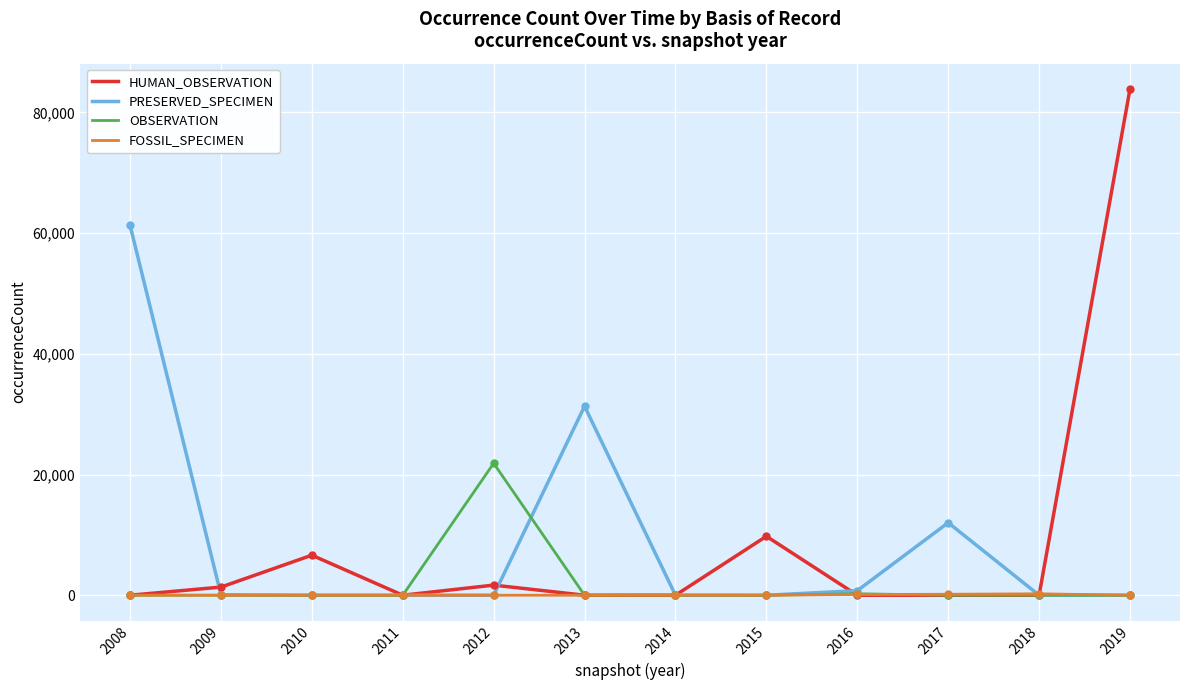

What are all the series names shown in the legend?

HUMAN_OBSERVATION, PRESERVED_SPECIMEN, OBSERVATION, FOSSIL_SPECIMEN